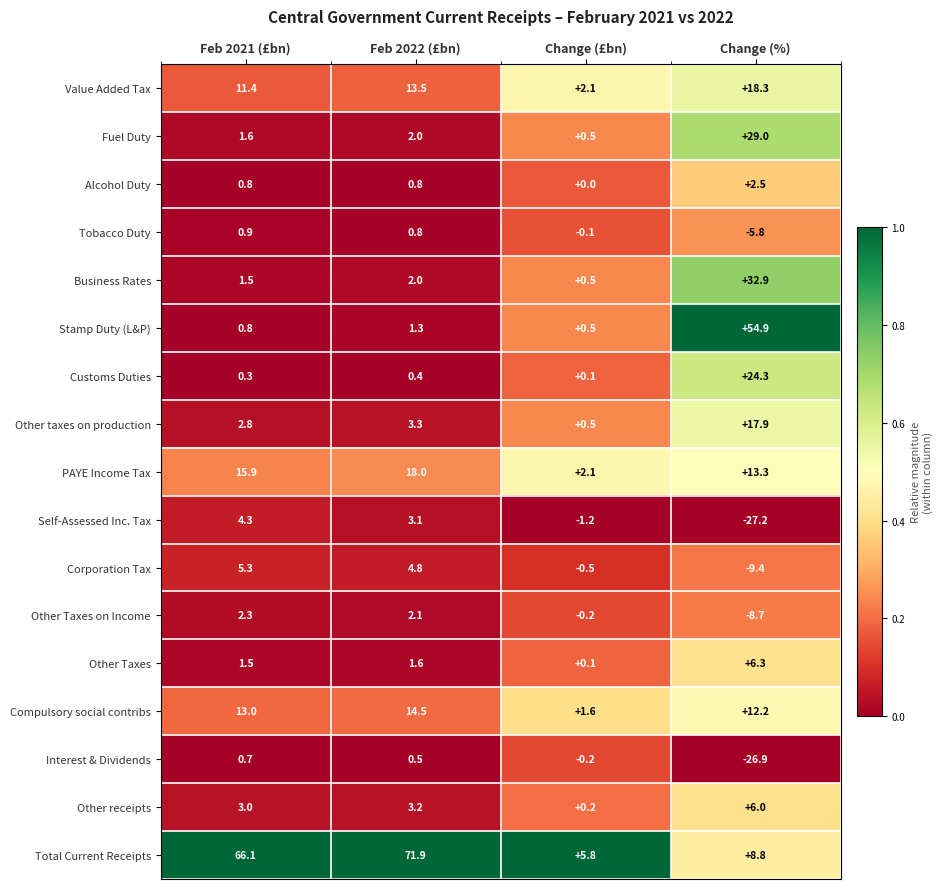

The Business Rates series shows 2.0 at Feb 2022 (£bn). True or false?

True